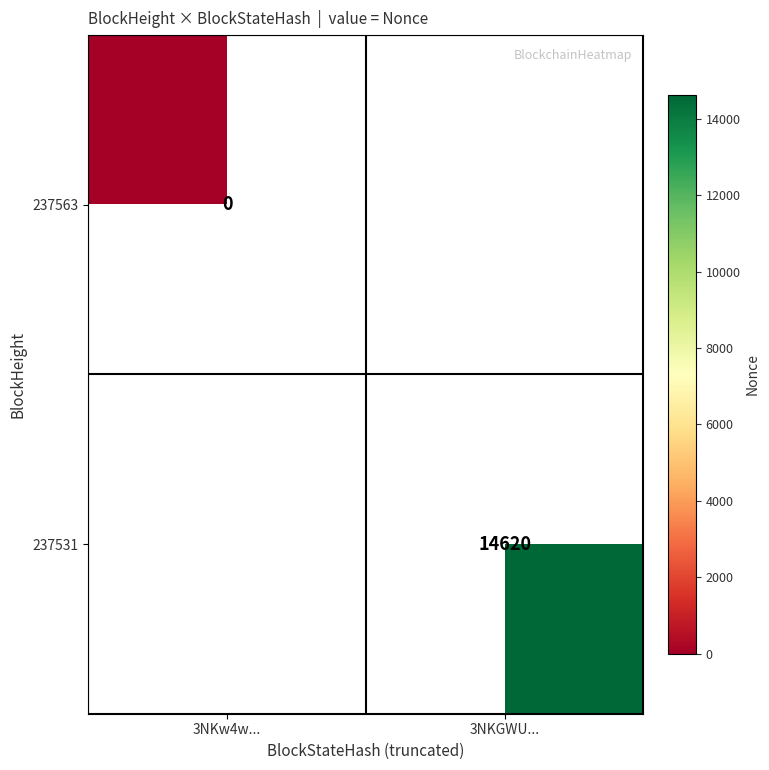

True or false: 237531 has a value of 14620 at 3NKGWU....

True